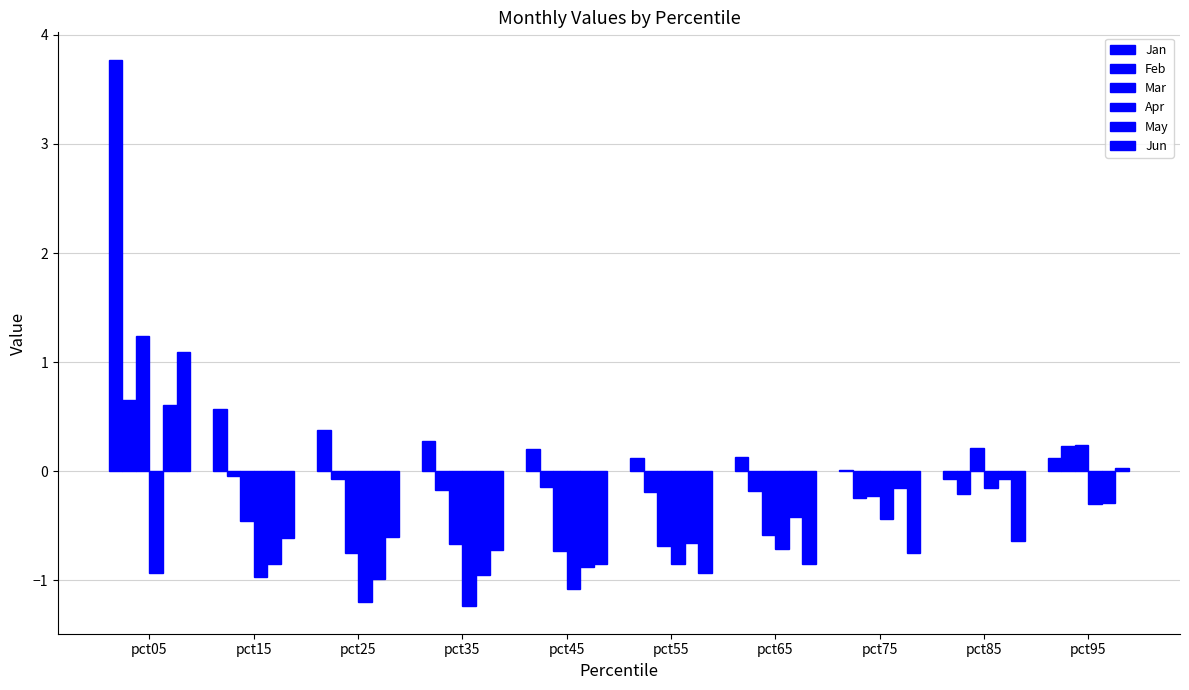

Reading right to left, transcribe all the data shown in this chart.

Jan: pct95=0.1	pct85=-0.1	pct75=0.0	pct65=0.1	pct55=0.1	pct45=0.2	pct35=0.3	pct25=0.4	pct15=0.6	pct05=3.8
Feb: pct95=0.2	pct85=-0.2	pct75=-0.2	pct65=-0.2	pct55=-0.2	pct45=-0.1	pct35=-0.2	pct25=-0.1	pct15=-0.0	pct05=0.7
Mar: pct95=0.2	pct85=0.2	pct75=-0.2	pct65=-0.6	pct55=-0.7	pct45=-0.7	pct35=-0.7	pct25=-0.8	pct15=-0.5	pct05=1.2
Apr: pct95=-0.3	pct85=-0.2	pct75=-0.4	pct65=-0.7	pct55=-0.8	pct45=-1.1	pct35=-1.2	pct25=-1.2	pct15=-1.0	pct05=-0.9
May: pct95=-0.3	pct85=-0.1	pct75=-0.2	pct65=-0.4	pct55=-0.7	pct45=-0.9	pct35=-1.0	pct25=-1.0	pct15=-0.8	pct05=0.6
Jun: pct95=0.0	pct85=-0.6	pct75=-0.8	pct65=-0.8	pct55=-0.9	pct45=-0.8	pct35=-0.7	pct25=-0.6	pct15=-0.6	pct05=1.1